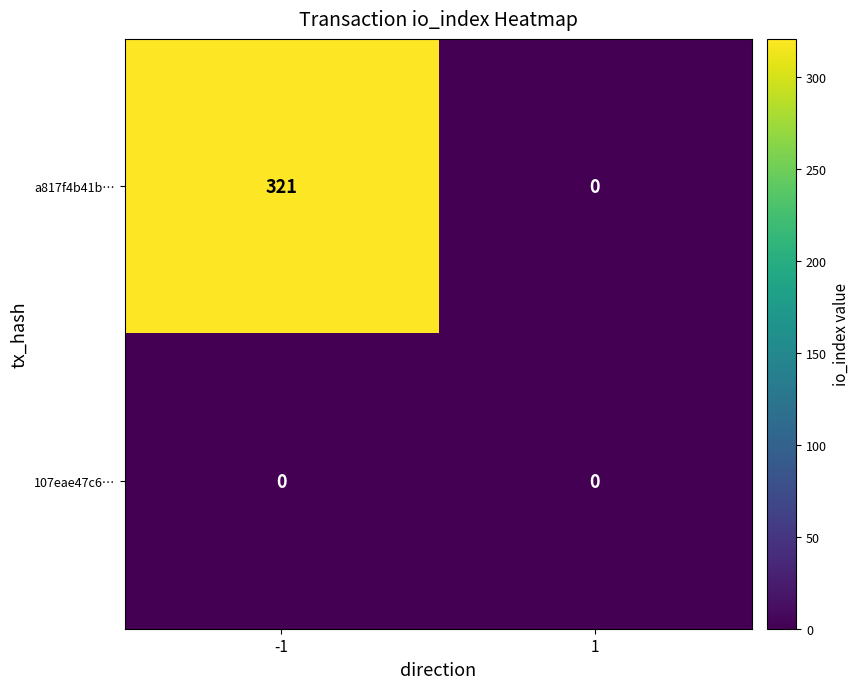

What is the greatest value displayed?

321